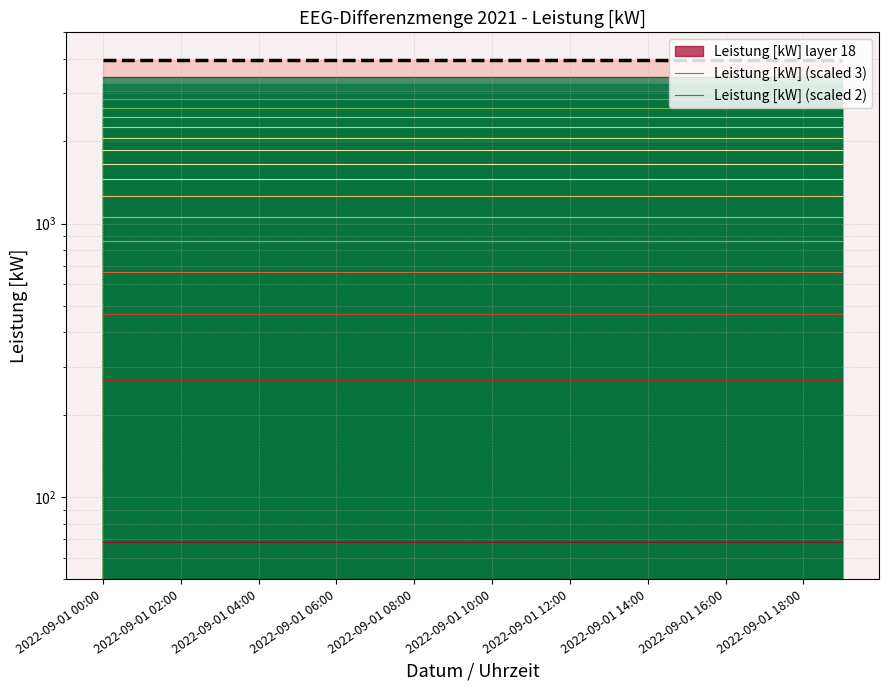

True or false: Leistung [kW] (scaled 1) has more than 1 points higher than both neighbors.

False